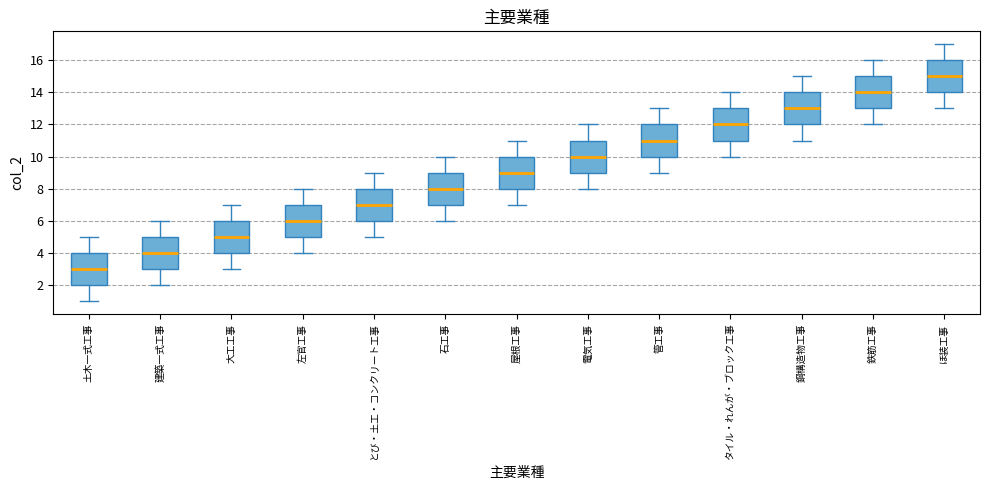

Which box has the highest median line?

ほ装工事